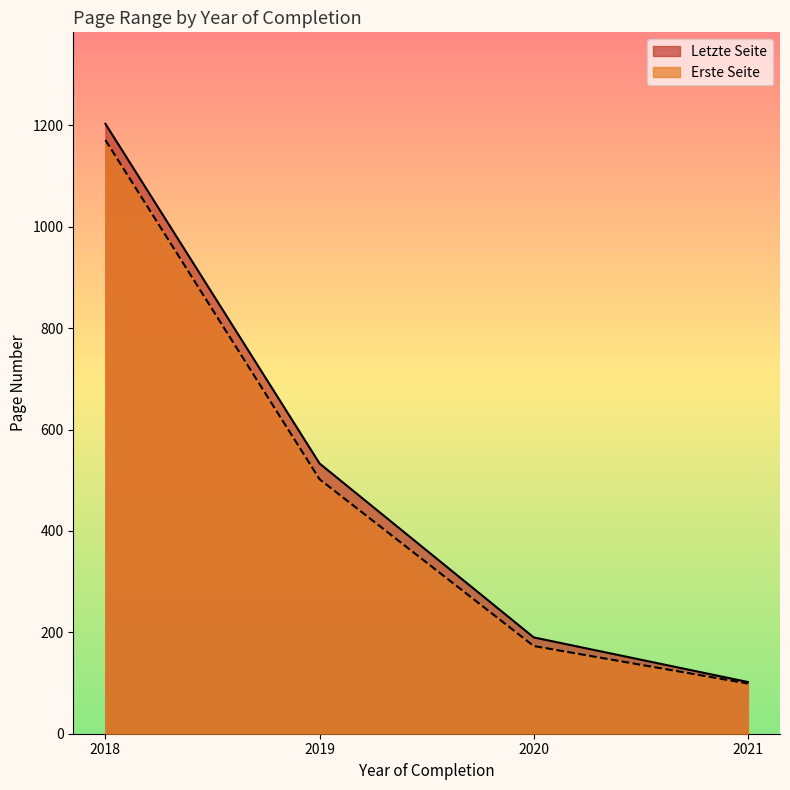

Reading right to left, extract all data points from this chart.

Letzte Seite: 102	190	533	1203
Erste Seite: 99	173	502	1171